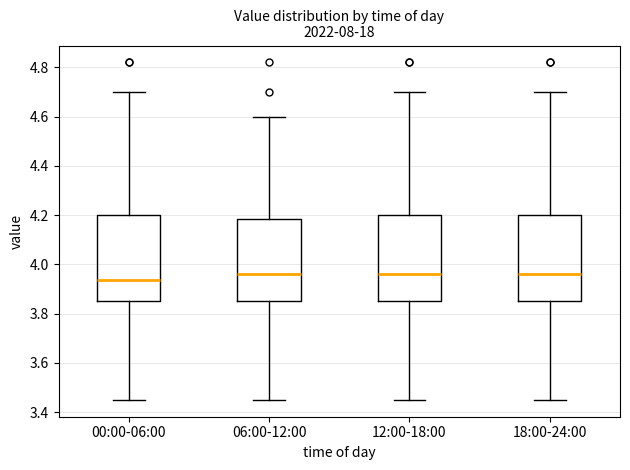

Reading left to right, read every box against the y-axis: the position of its median line, the range the box covers, and the ends of its whiskers. The values are not printed on the chart, so give them approximately, as read against the axis.

00:00-06:00: median 3.94, box 3.86 to 4.20, whiskers 3.46 to 4.70
06:00-12:00: median 3.96, box 3.86 to 4.18, whiskers 3.46 to 4.60
12:00-18:00: median 3.96, box 3.86 to 4.20, whiskers 3.46 to 4.70
18:00-24:00: median 3.96, box 3.86 to 4.20, whiskers 3.46 to 4.70